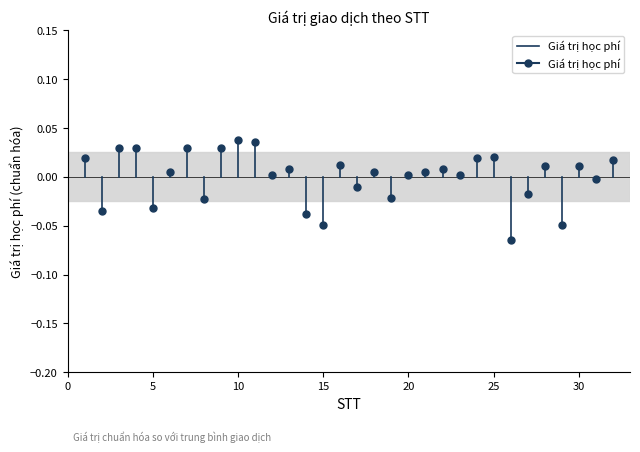

How many lines are shown in the chart?

1